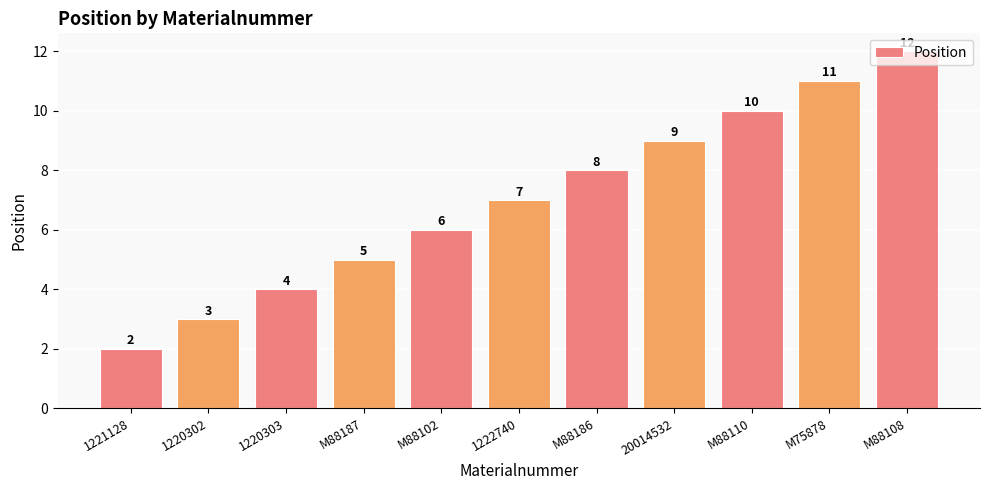

Approximately how many times larger is the value at M88186 compared to M88108?

0.7